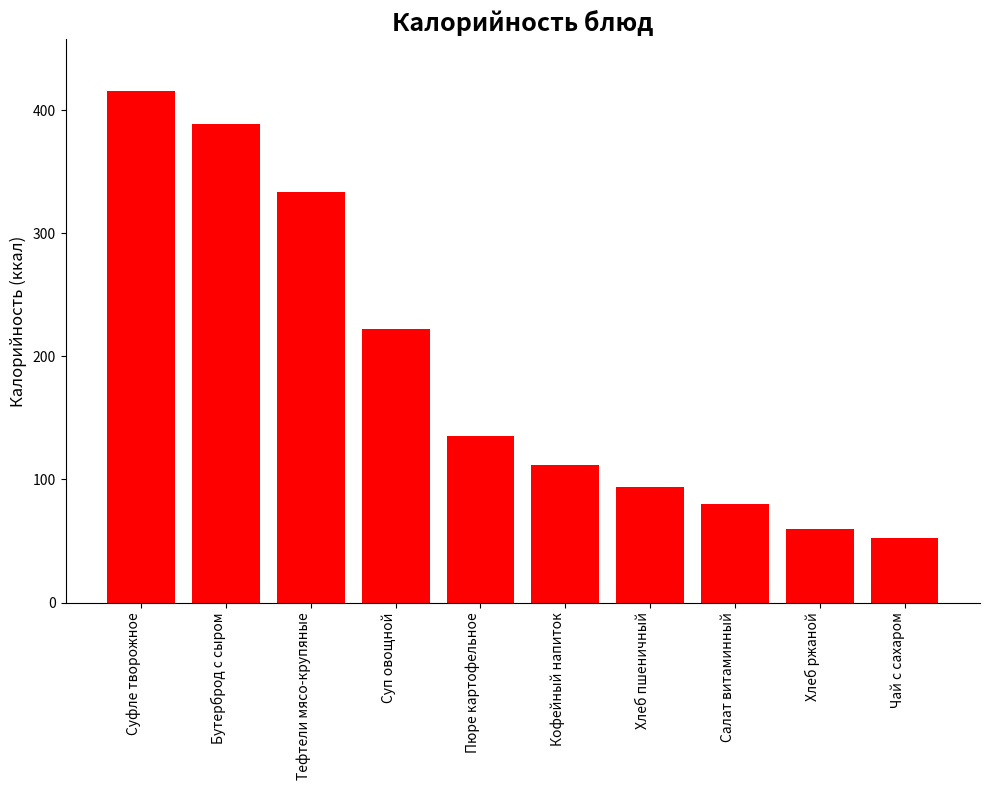

The chart shows a value of 16.5 at Хлеб ржаной. True or false?

False